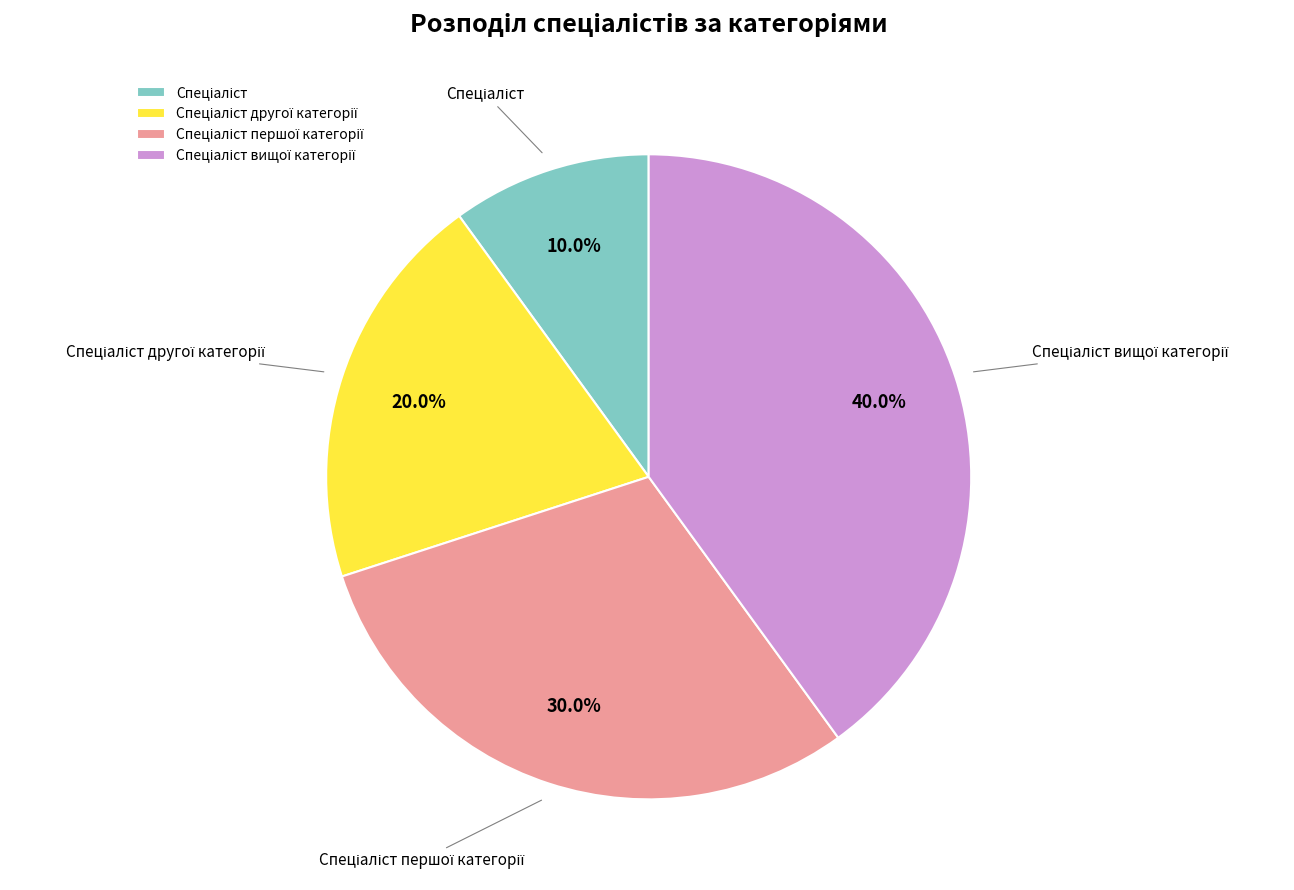

Is there a majority slice in this chart?

No